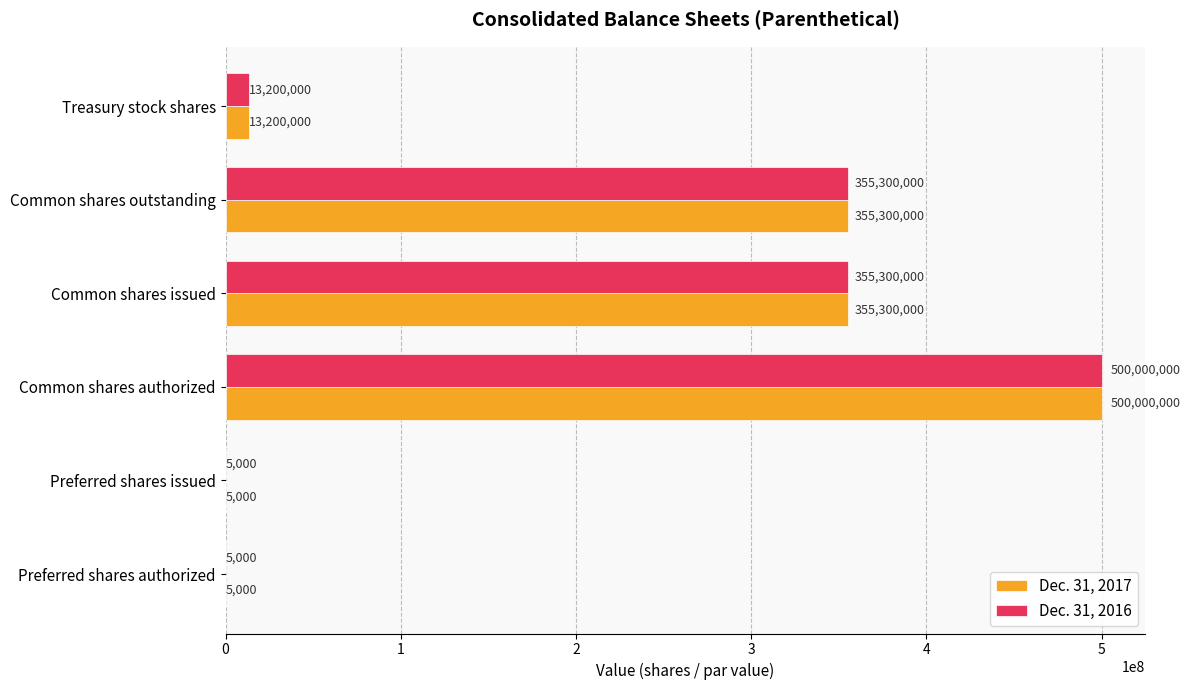

The value of Dec. 31, 2016 at Preferred shares issued is 5000. True or false?

True